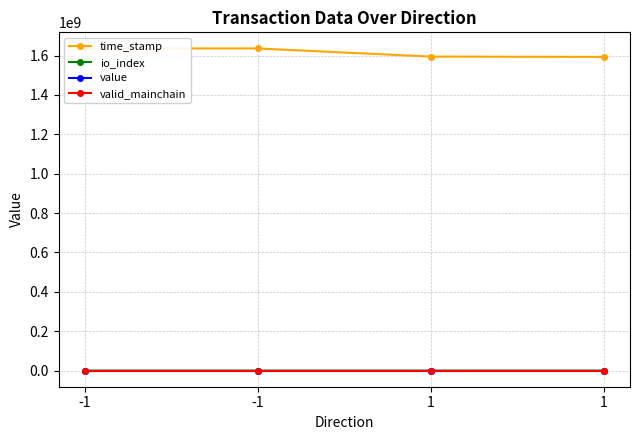

What is the maximum value for io_index?

1491.0